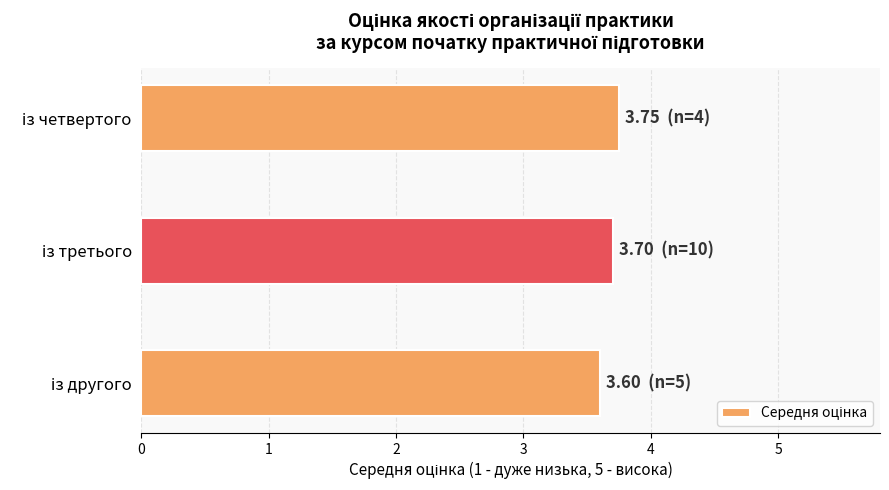

What is the sum of all values?

11.1